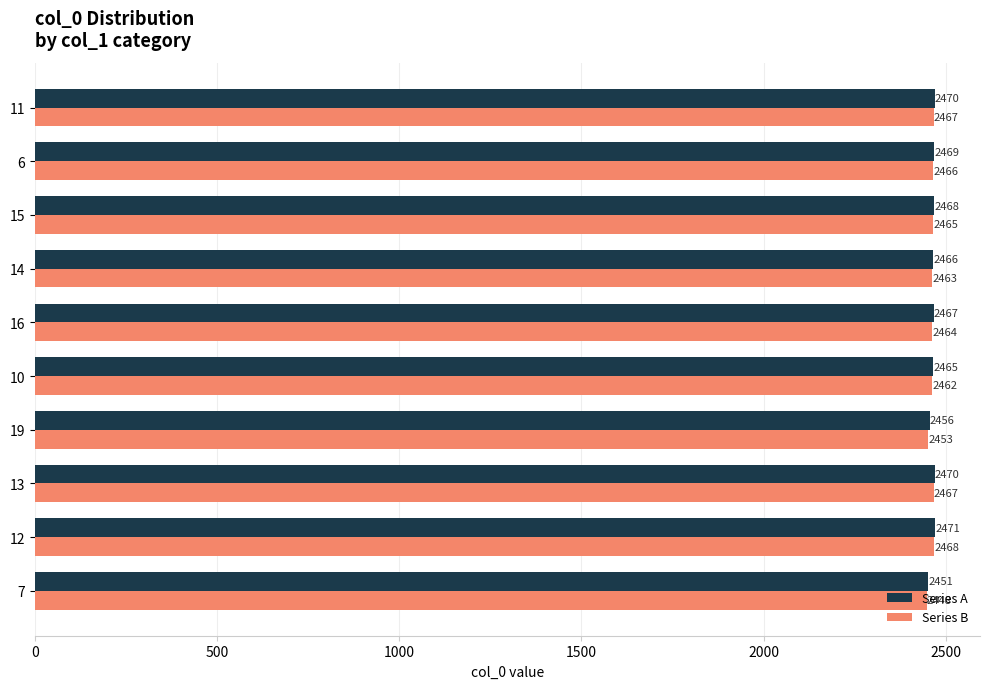

Is it true that Series B equals 3668 at 19?

False